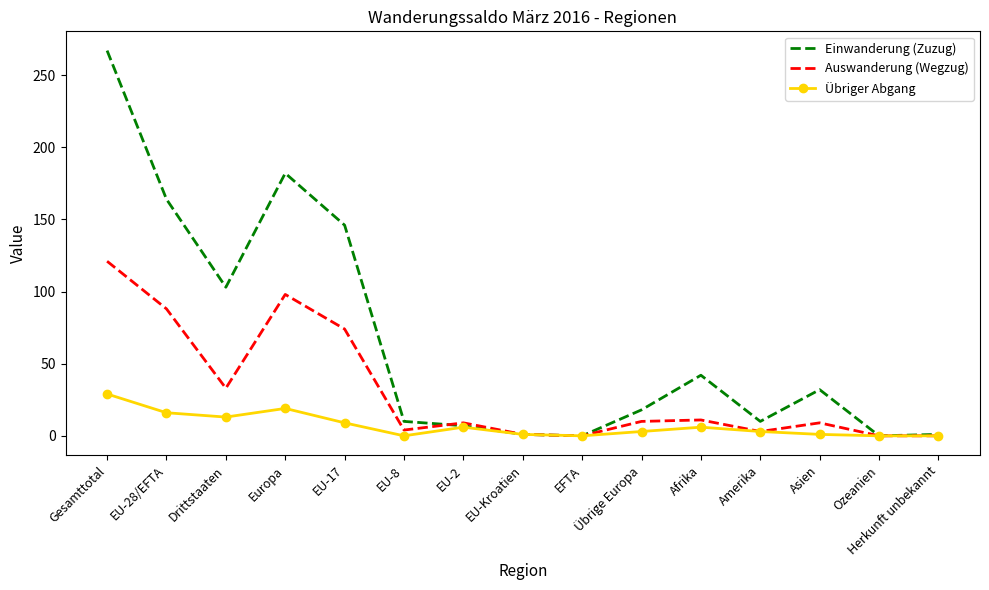

What position from the left is EFTA?

9